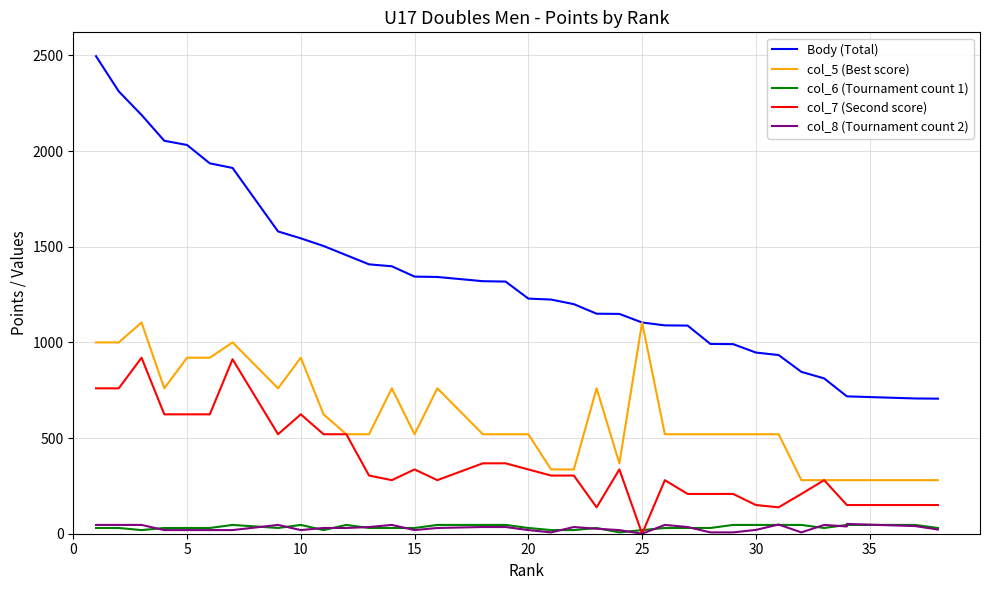

How many data points in col_8 (Tournament count 2) are less than 30?

17